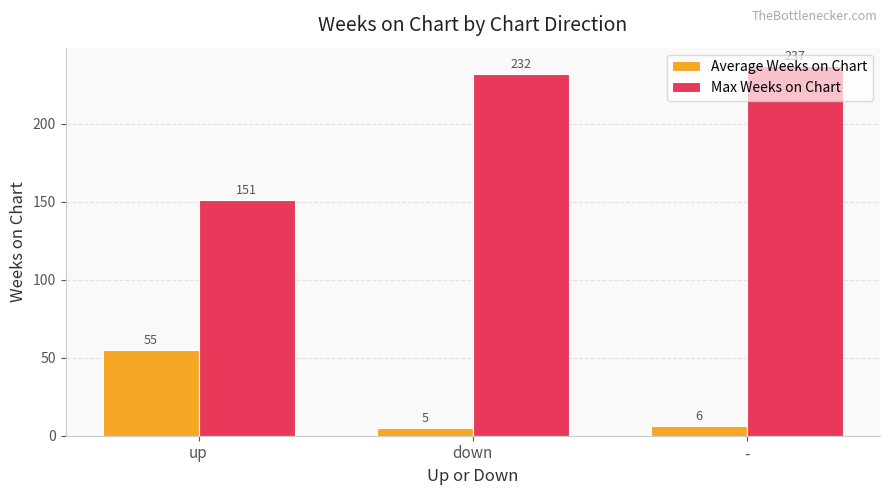

Which label corresponds to the largest value in the chart?

-